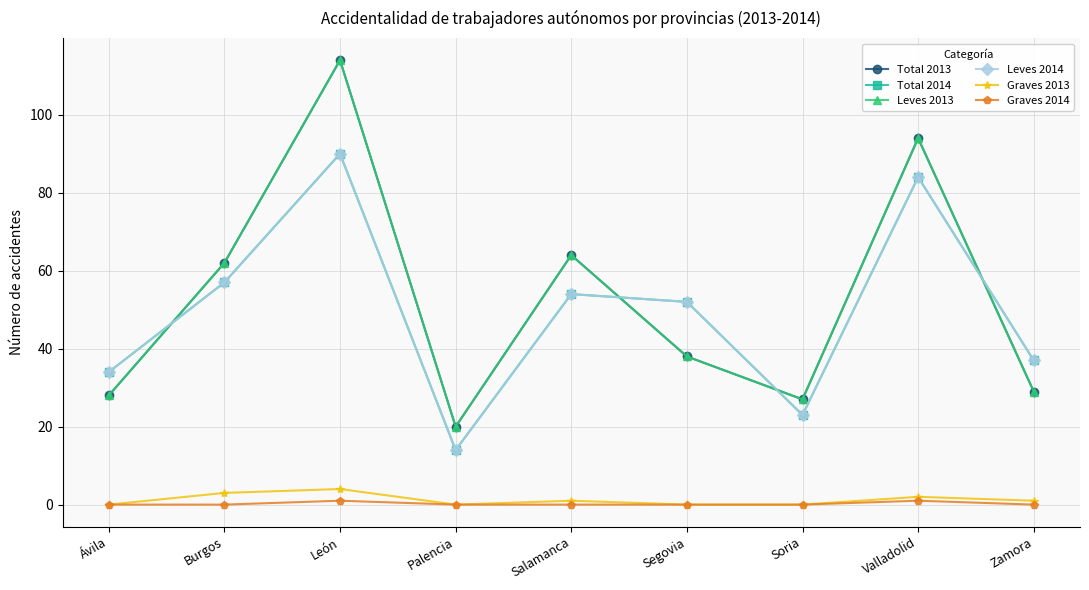

How many interior local valleys does the Leves 2013 series have?

2